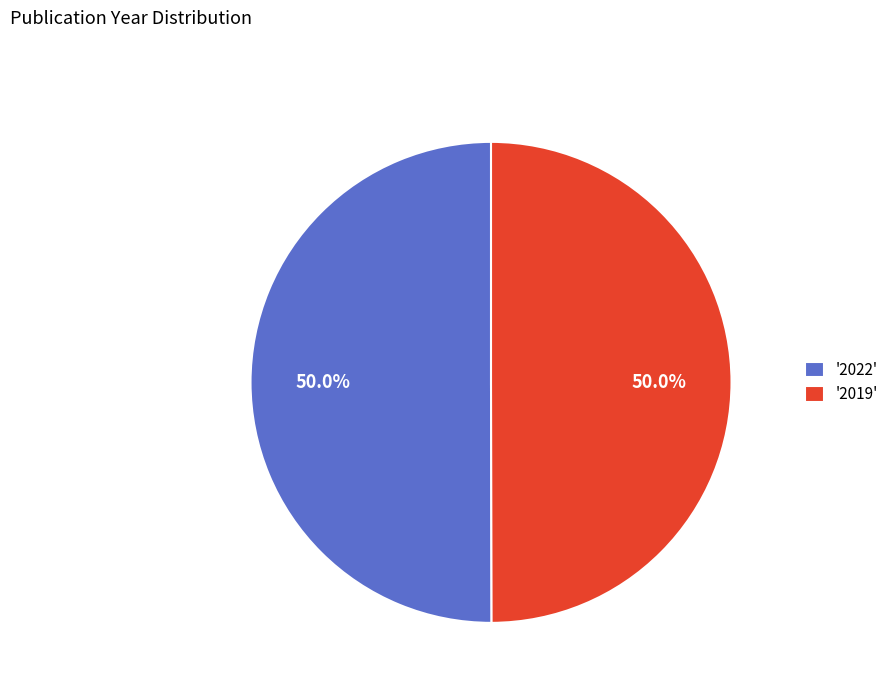

Combined, do '2022' and '2019' account for over 50%?

Yes